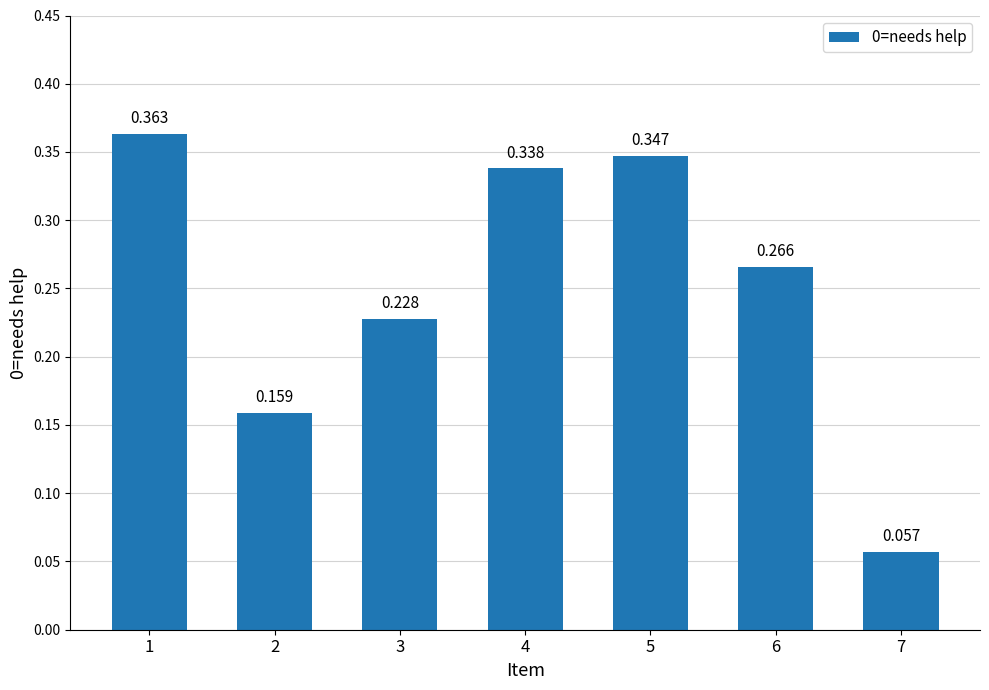

How many distinct data groups are displayed?

1